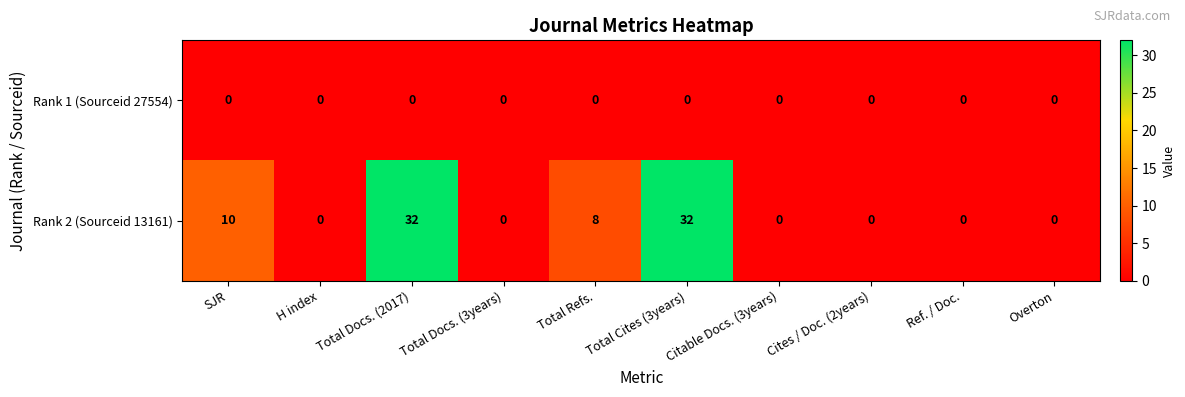

Is it true that Rank 2 (Sourceid 13161) equals -21 at H index?

False